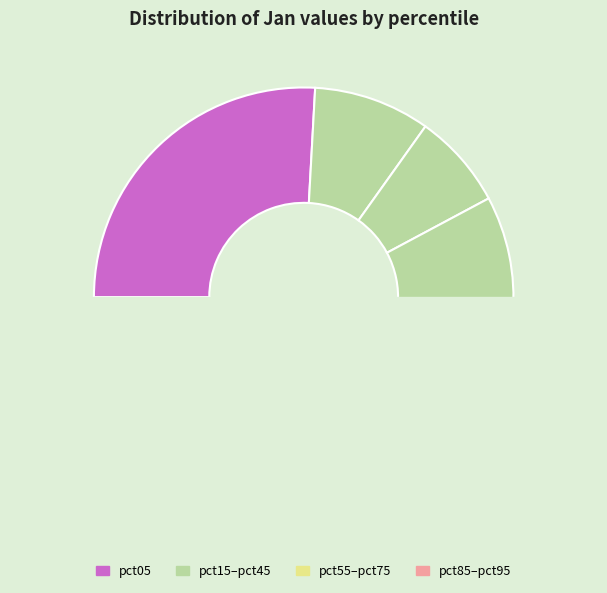

To the nearest percent, what percentage of the pie is pct85?

7%